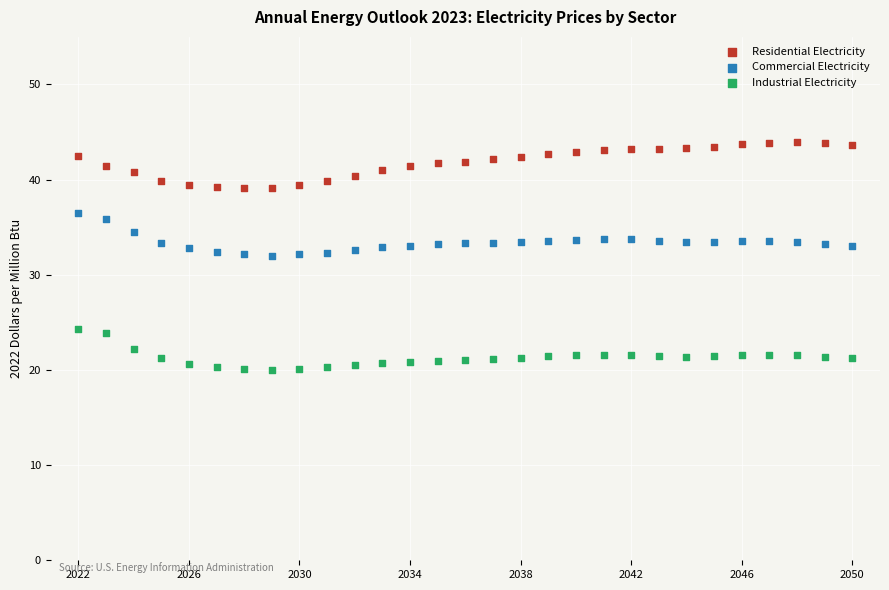

Which series reaches the minimum Y coordinate?

Industrial Electricity